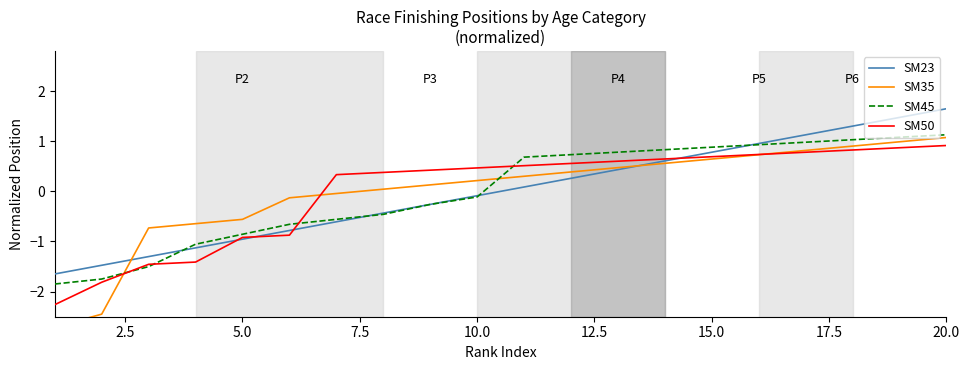

Count the number of categories in the chart.

20